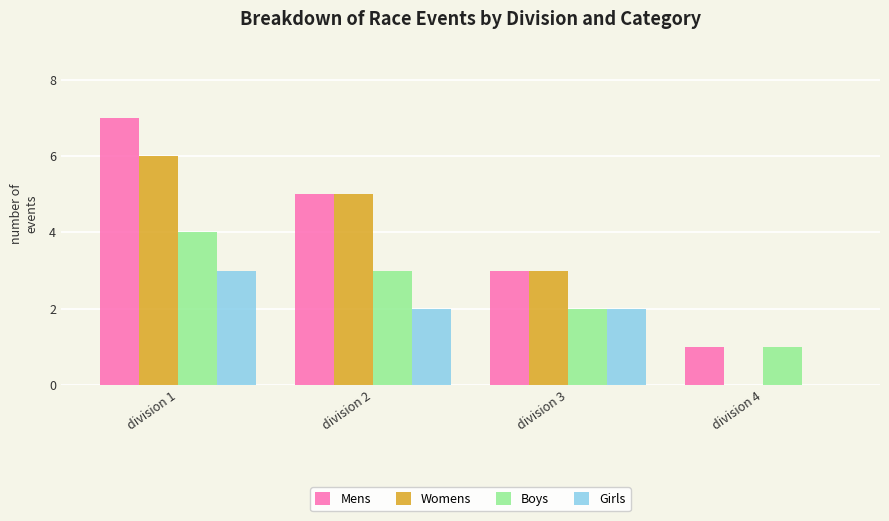

At which category does the chart reach its peak across all series?

division 1